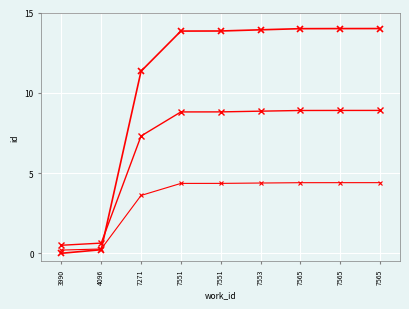

Does the chart have visible grid lines?

Yes